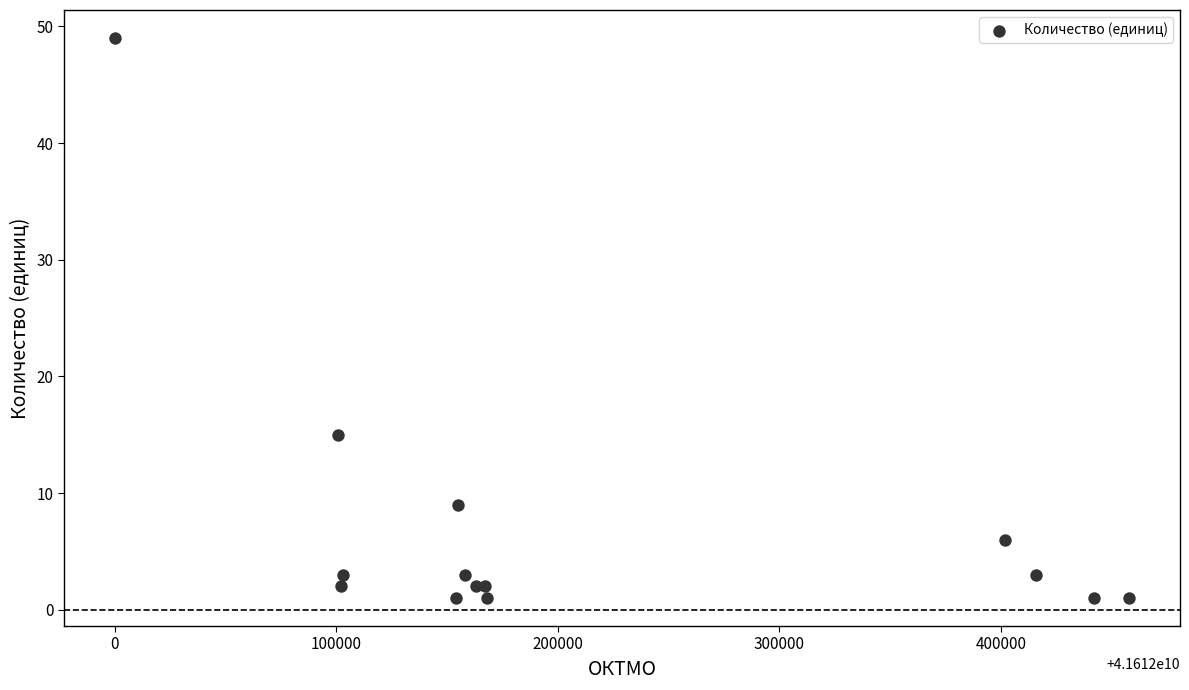

What Y value in the scatter plot is closest to 25?

15